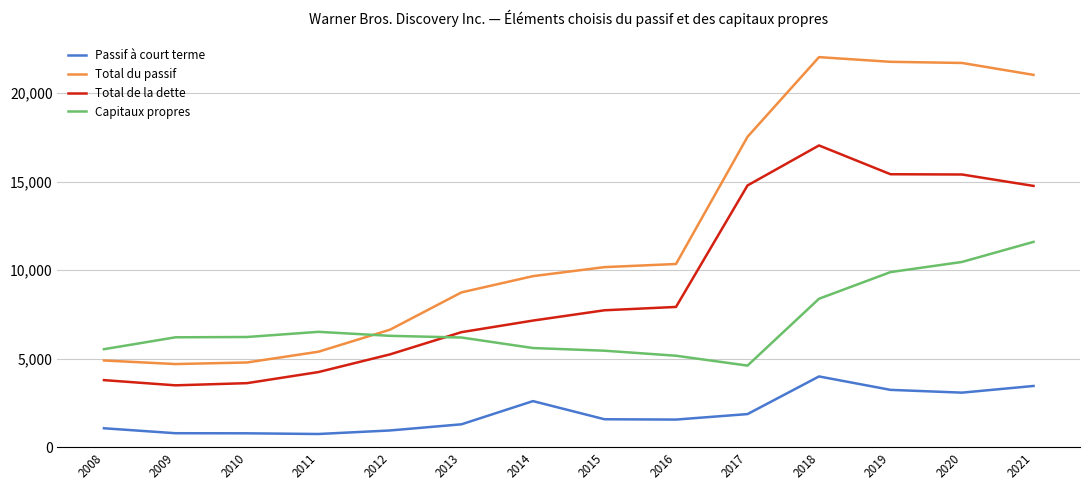

True or false: Total de la dette and Passif à court terme cross at least once.

False